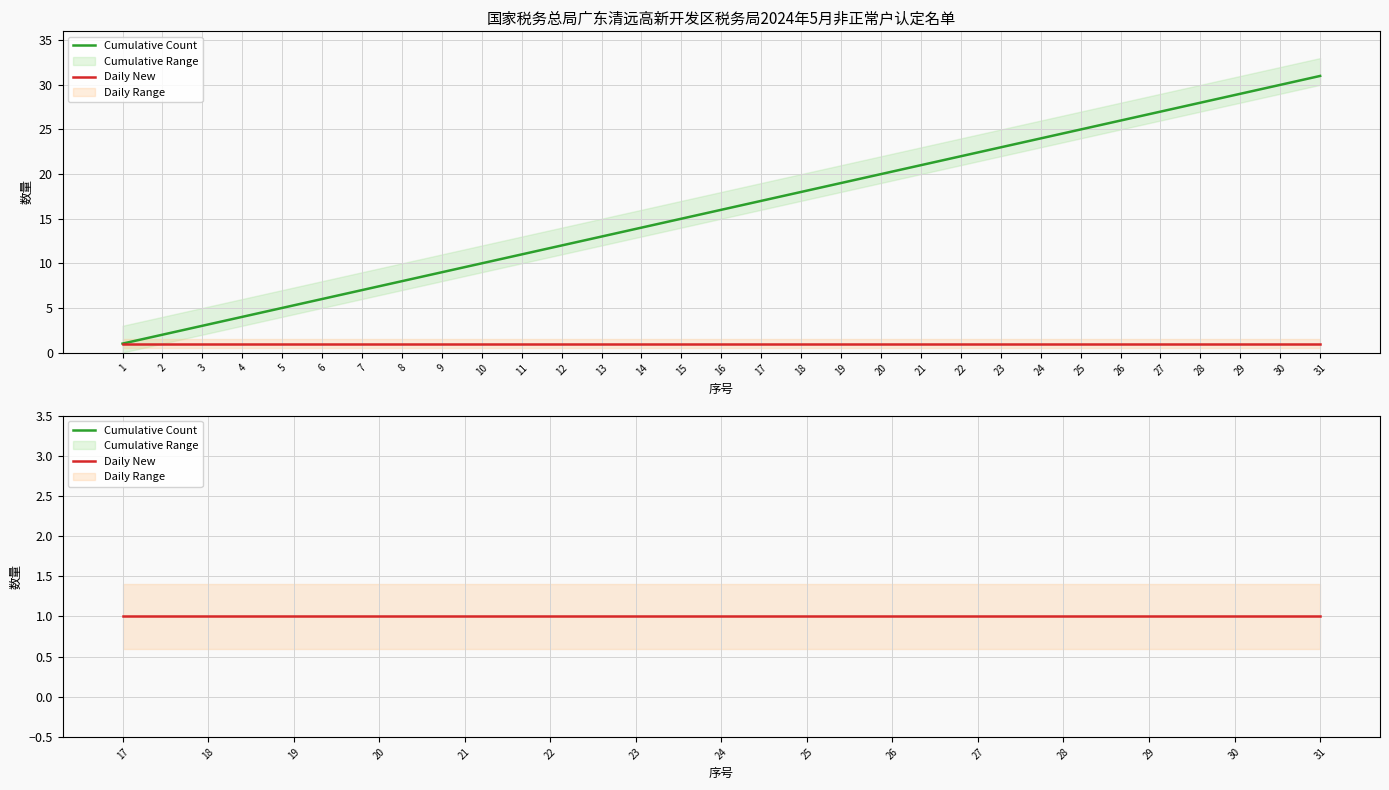

Is it true that Daily New equals 1 at 19?

False